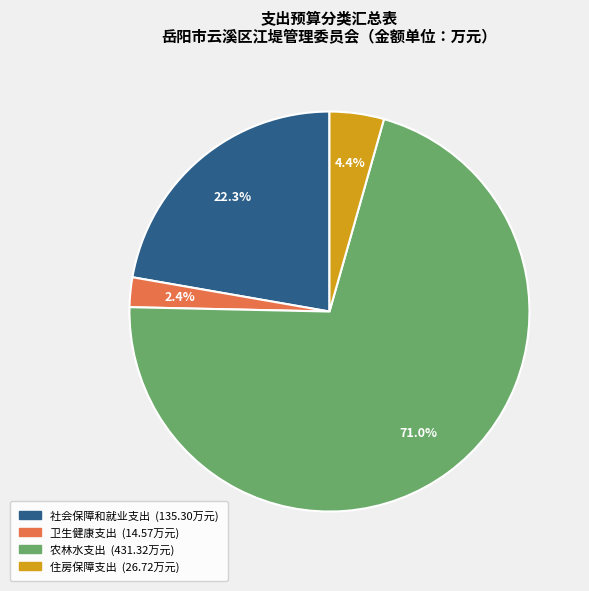

Combined, what portion of the pie is 社会保障和就业支出 and 卫生健康支出?

24.7%